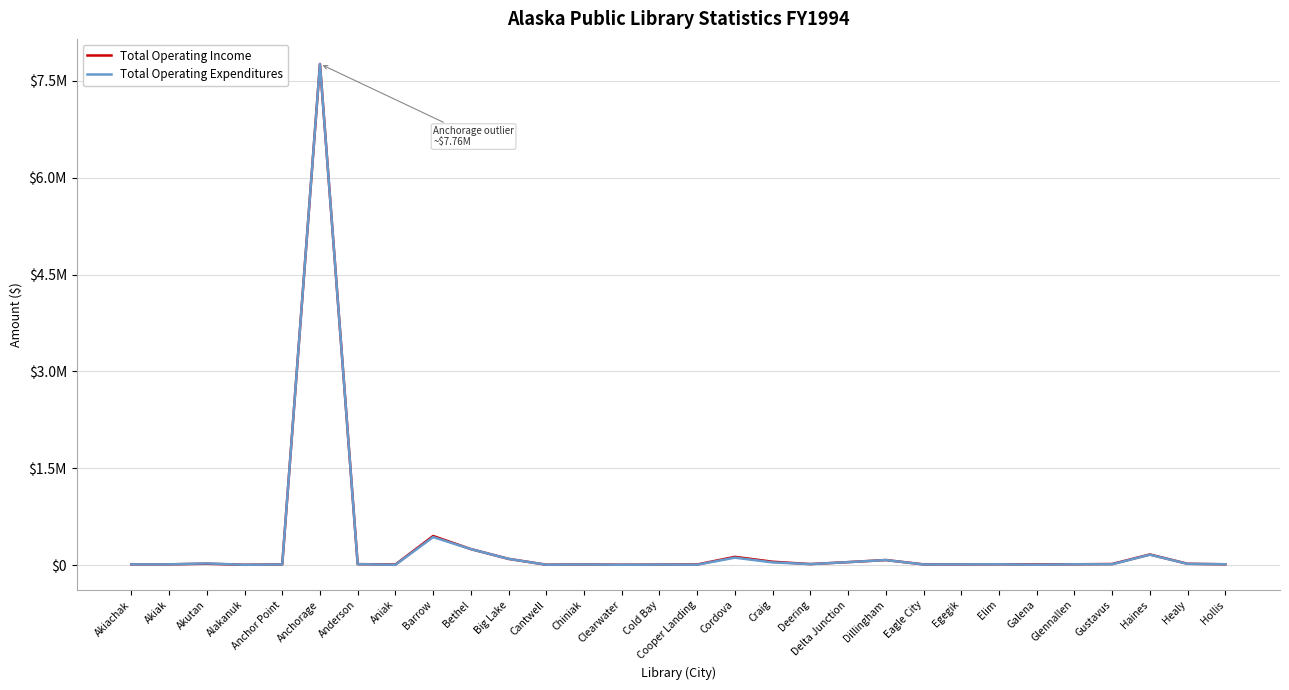

What position from the right is Galena?

6